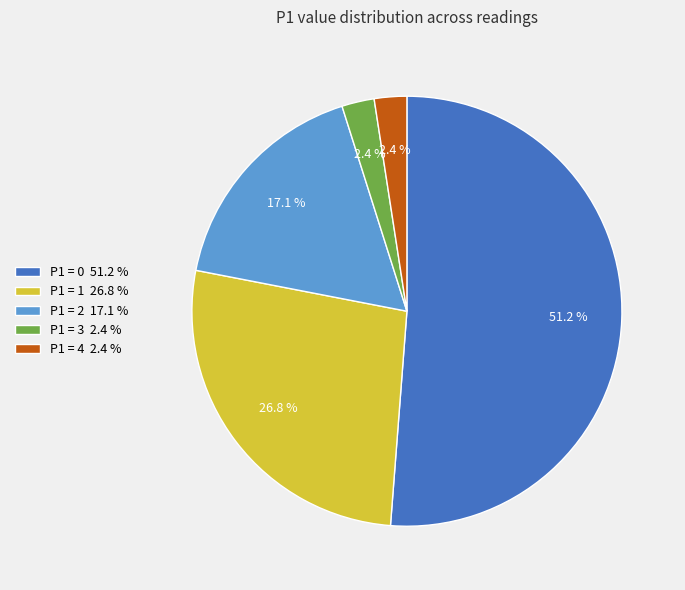

How many slices are in this pie chart?

5